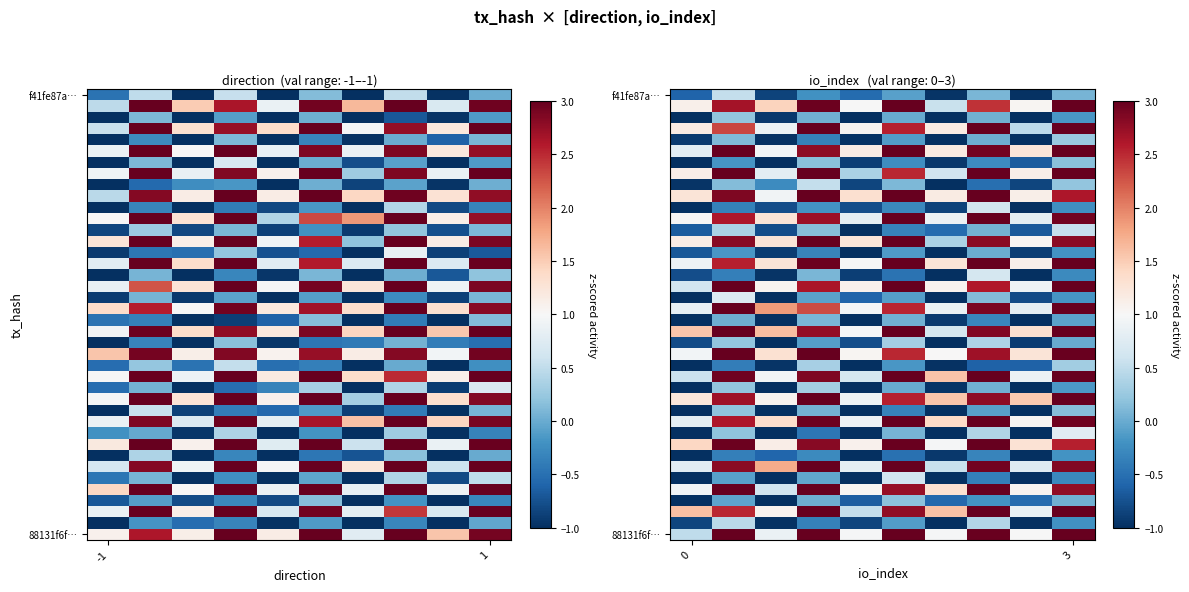

At which category is the sum across all series the highest?

9